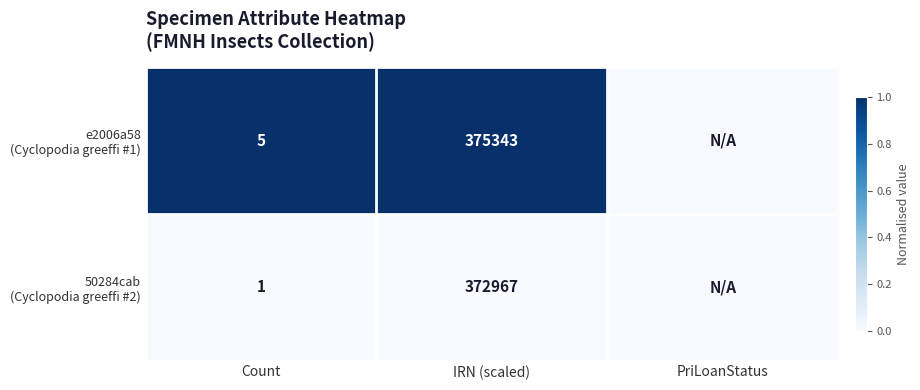

What is the total value across all series at IRN (scaled)?

748310